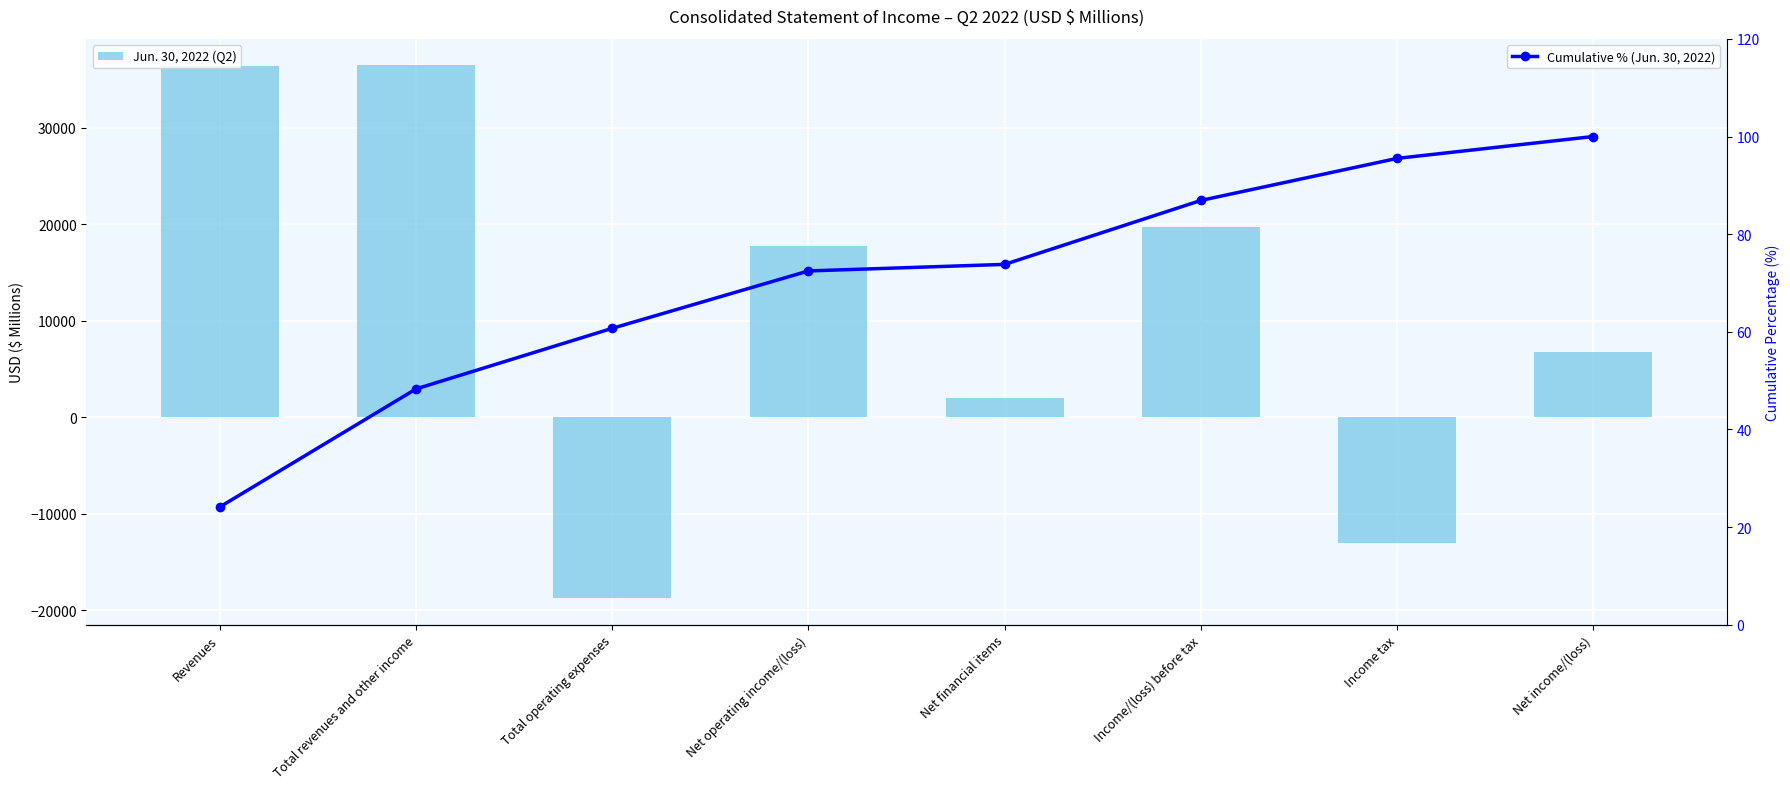

Is it true that Cumulative % (Jun. 30, 2022) equals 24.1 at Revenues?

True